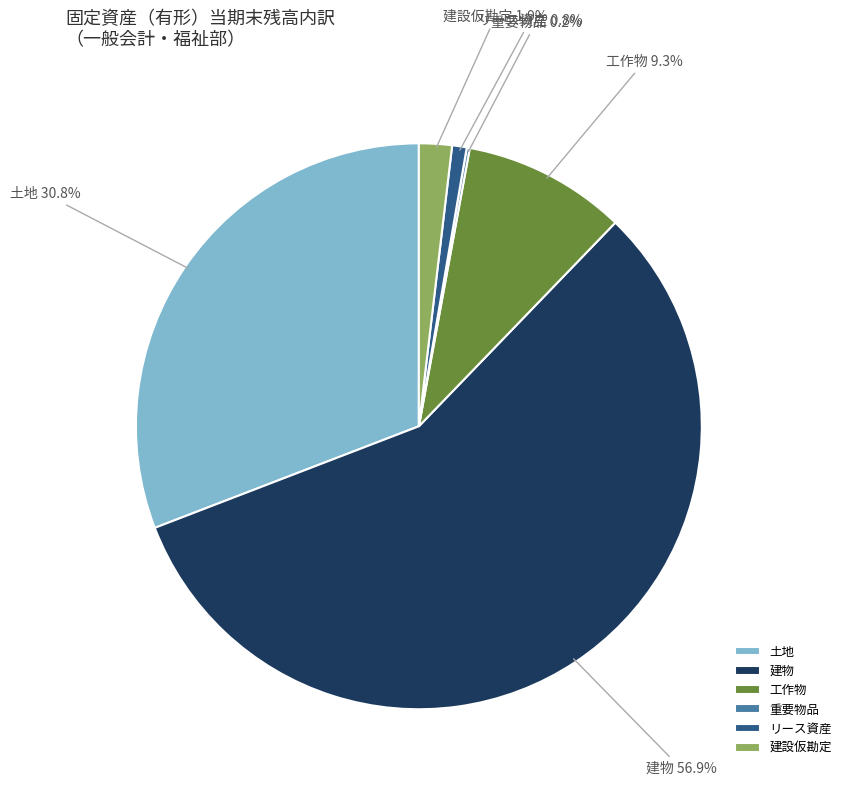

Between 建設仮勘定 and 建物, which is larger?

建物